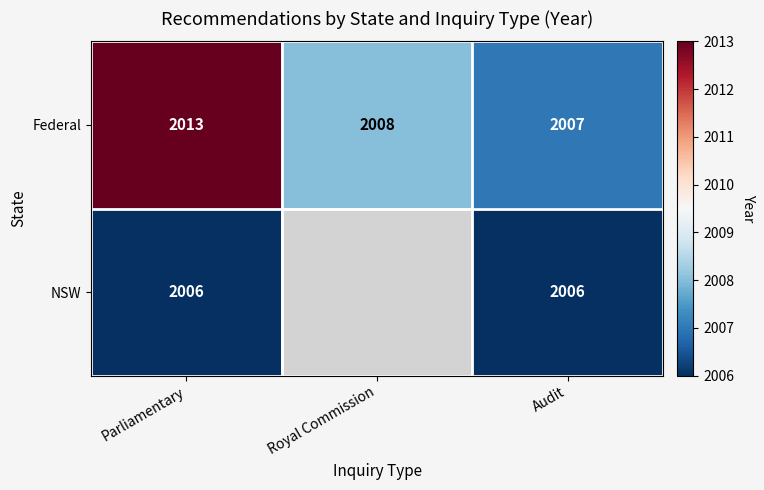

What is the total value across all series at Audit?

4013